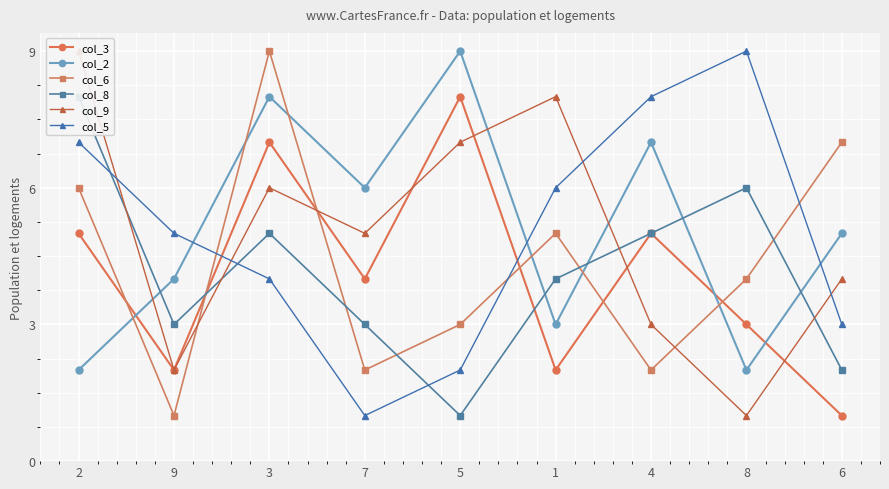

Reading right to left, what are all the values shown in this chart?

col_3: 1	3	5	2	8	4	7	2	5
col_2: 5	2	7	3	9	6	8	4	2
col_6: 7	4	2	5	3	2	9	1	6
col_8: 2	6	5	4	1	3	5	3	8
col_9: 4	1	3	8	7	5	6	2	9
col_5: 3	9	8	6	2	1	4	5	7